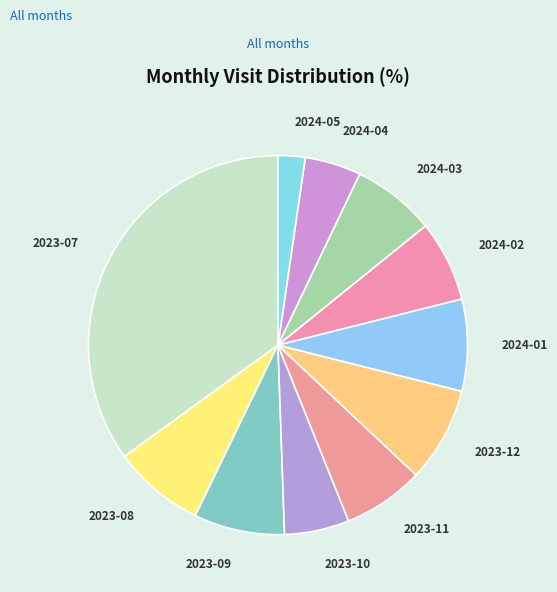

Which slice is the largest?

2023-07